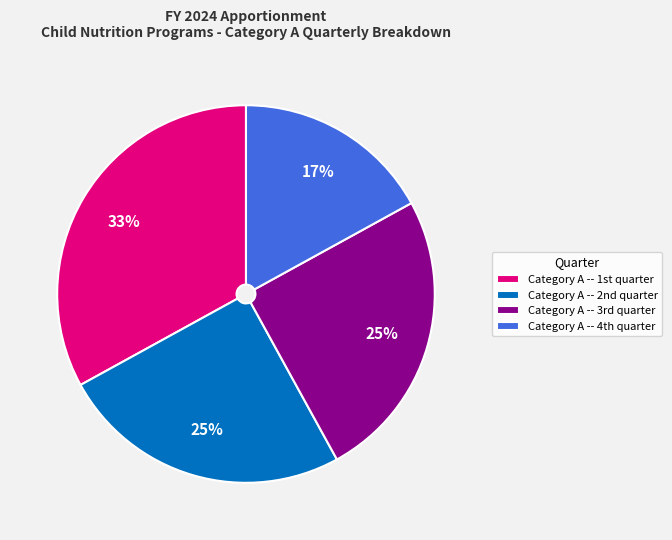

Is there any slice that represents more than half of the pie?

No